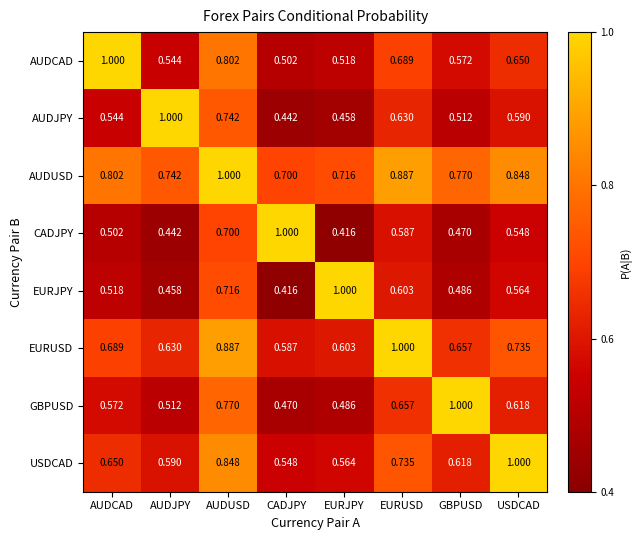

Where is USDCAD nearest to the value 0?

CADJPY